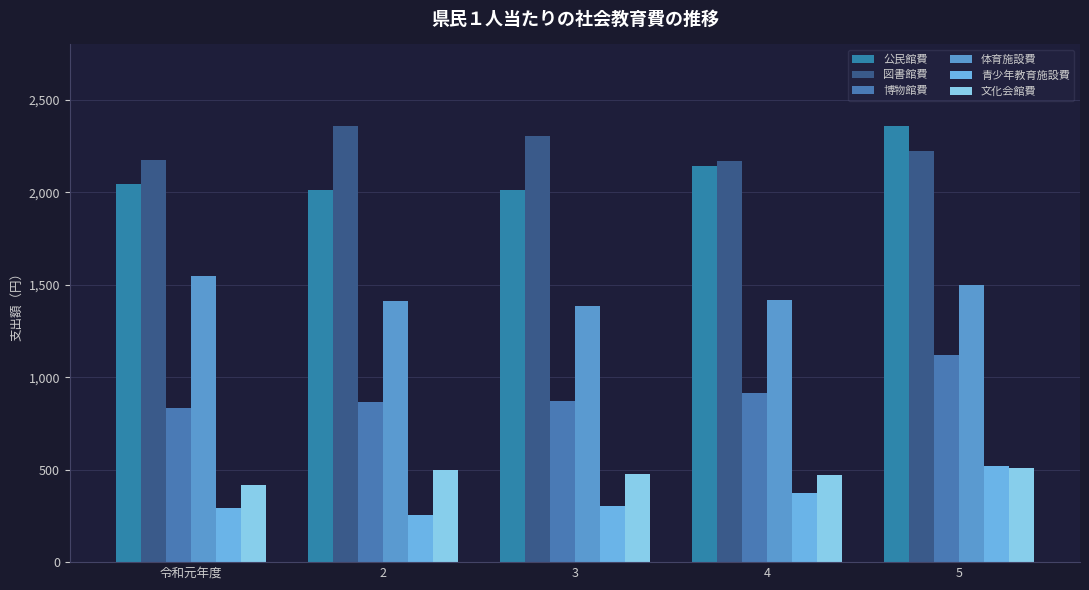

What is the value of the 公民館費 bar at the 1st from the left?

2043